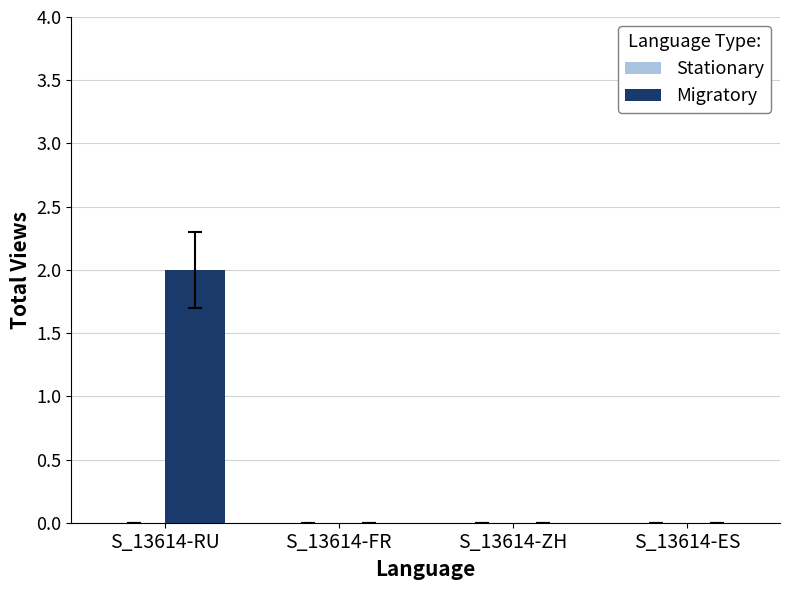

Which category has the highest value across all series?

S_13614-RU